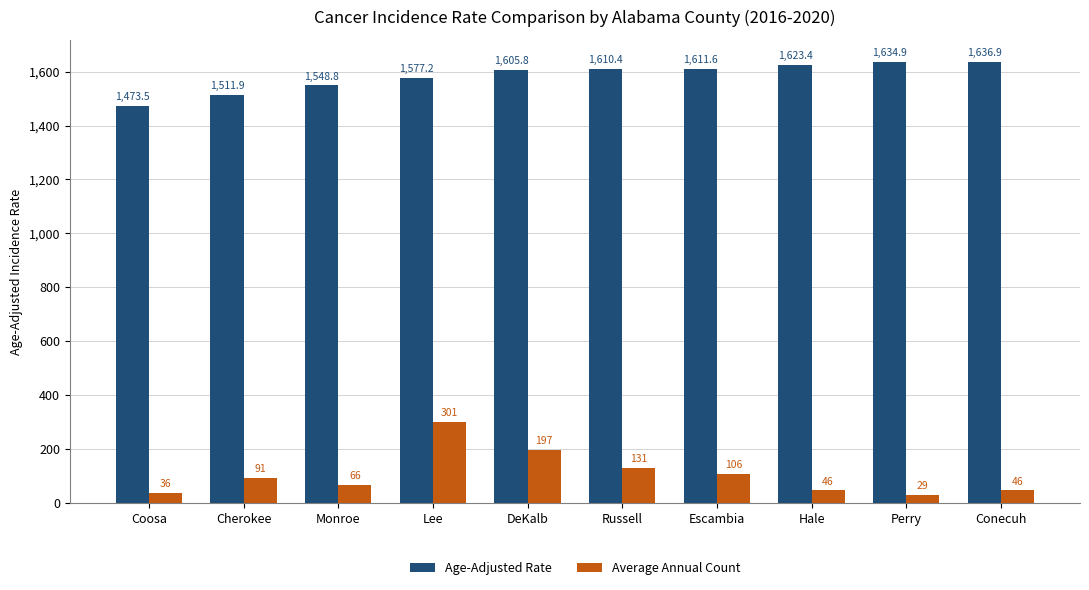

Which series has the widest spread of values?

Average Annual Count